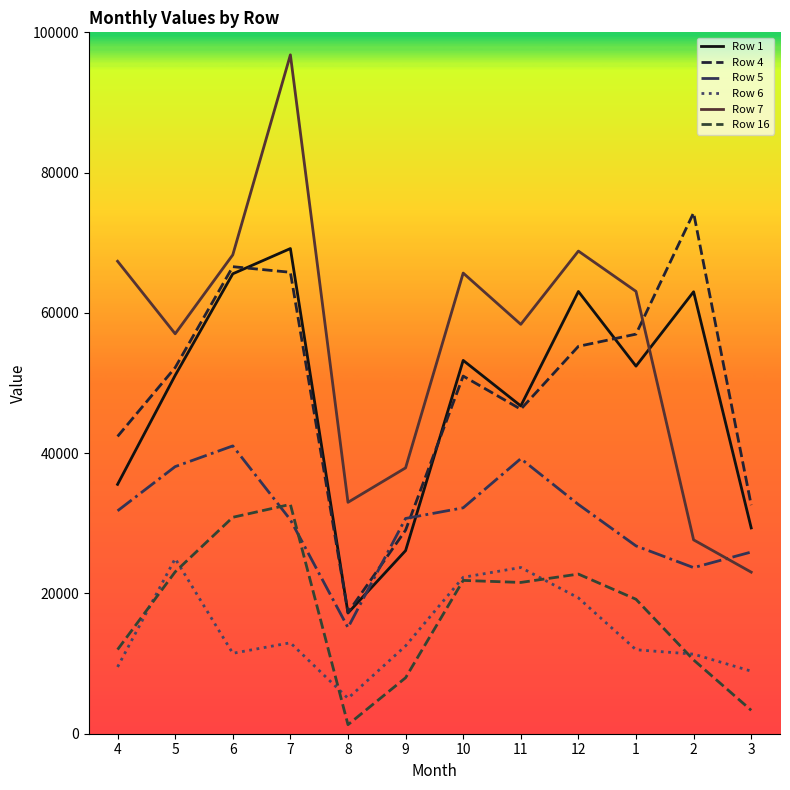

What is the difference between the maximum and minimum values in the Row 1 series?

51963